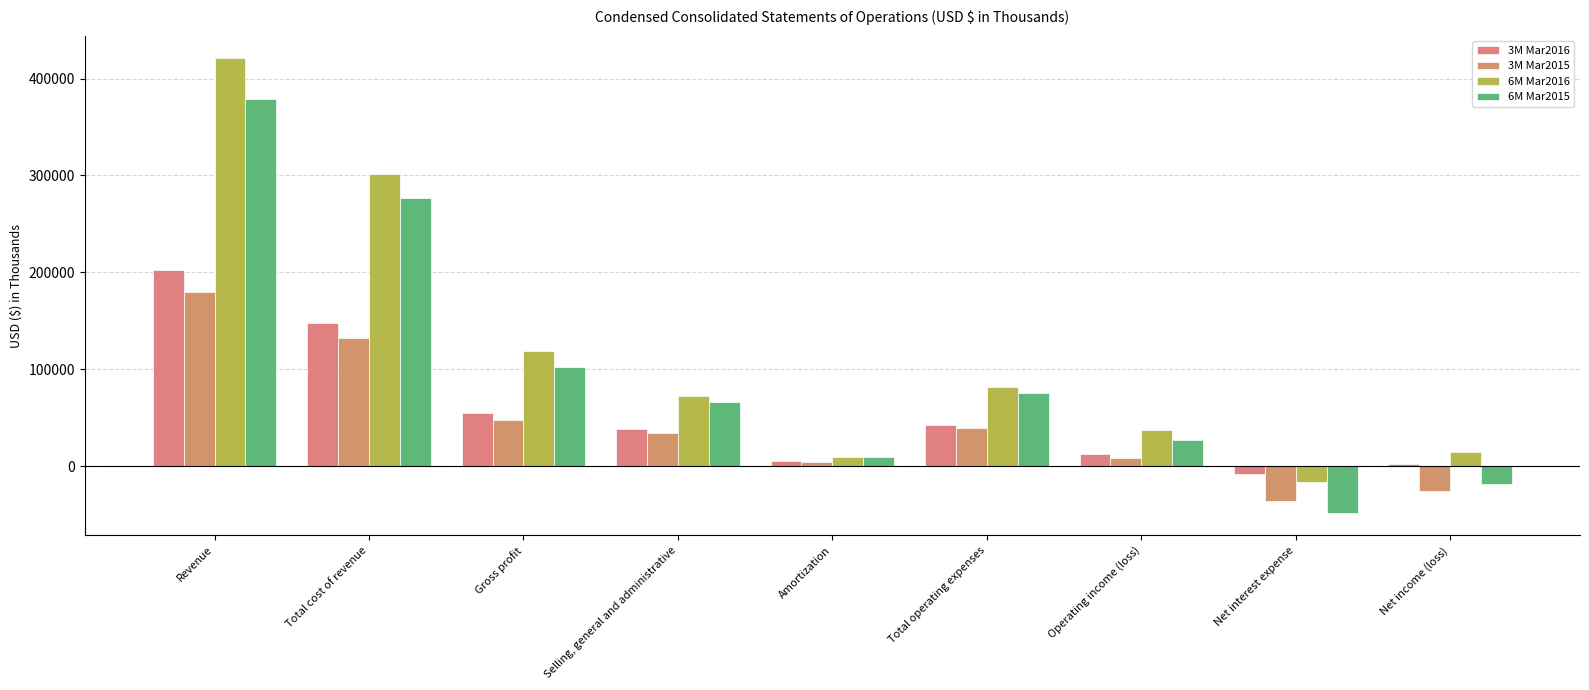

What are all the series names shown in the legend?

3M Mar2016, 3M Mar2015, 6M Mar2016, 6M Mar2015